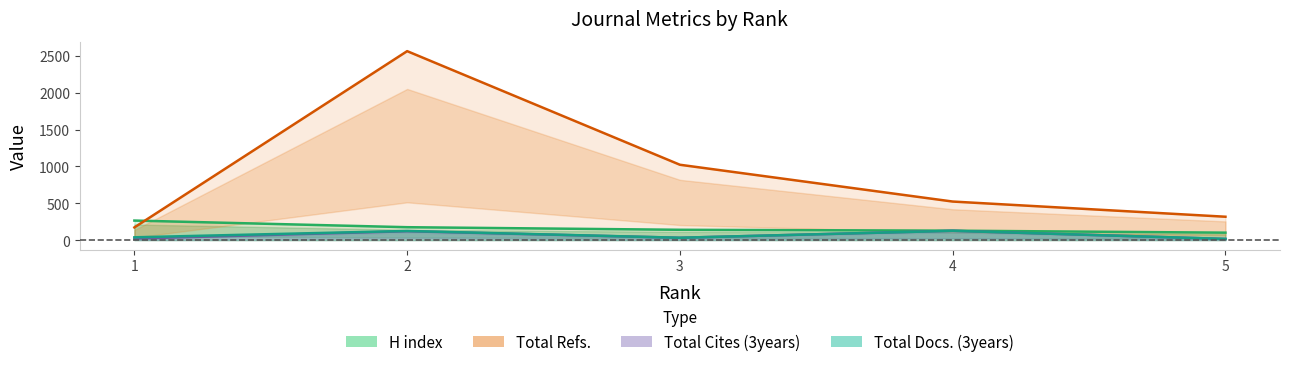

How many lines are shown in the chart?

4